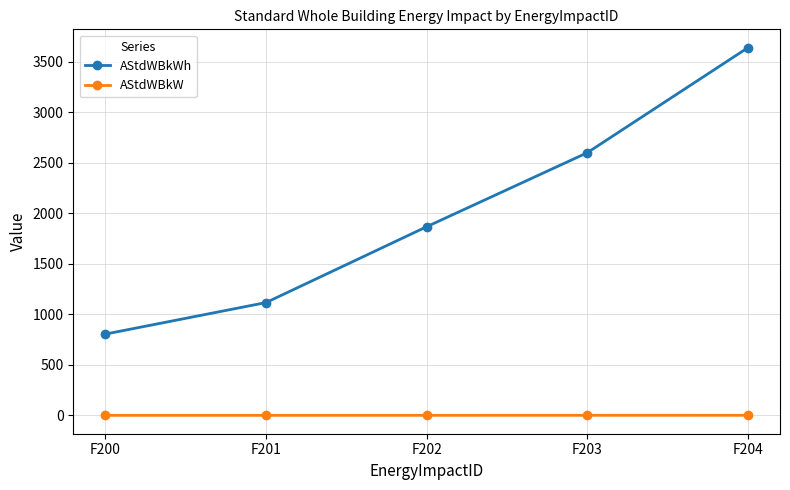

Which category has the highest value in the AStdWBkWh series?

F204